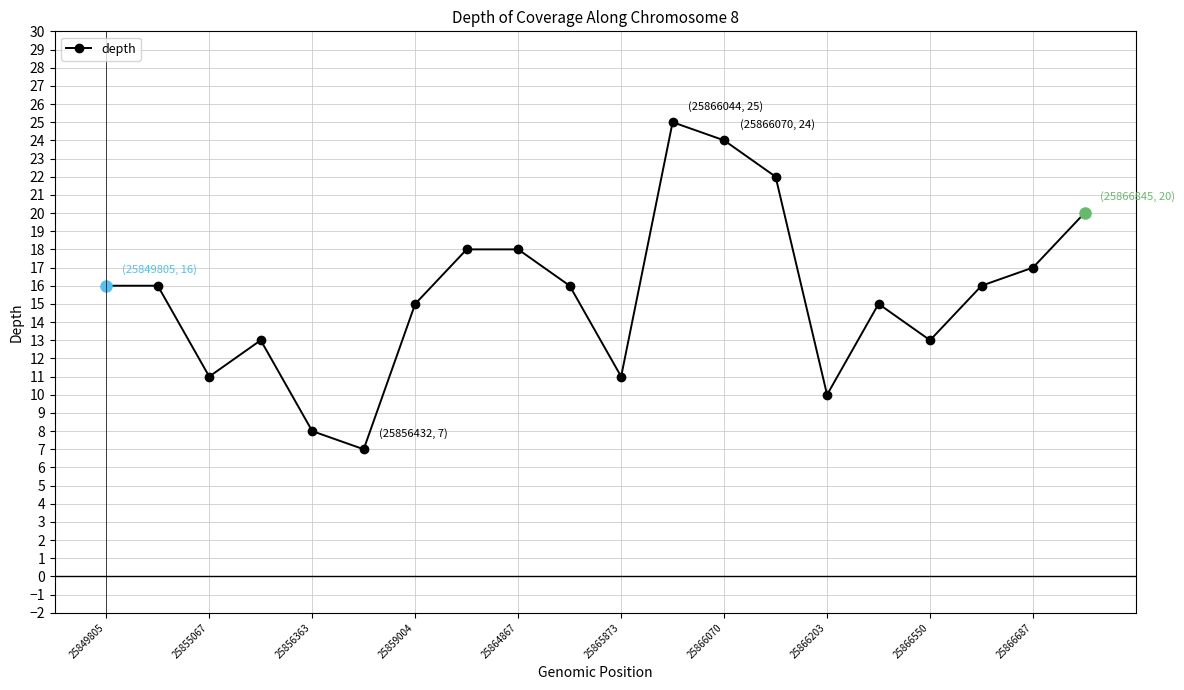

What is the sum of all values?

311